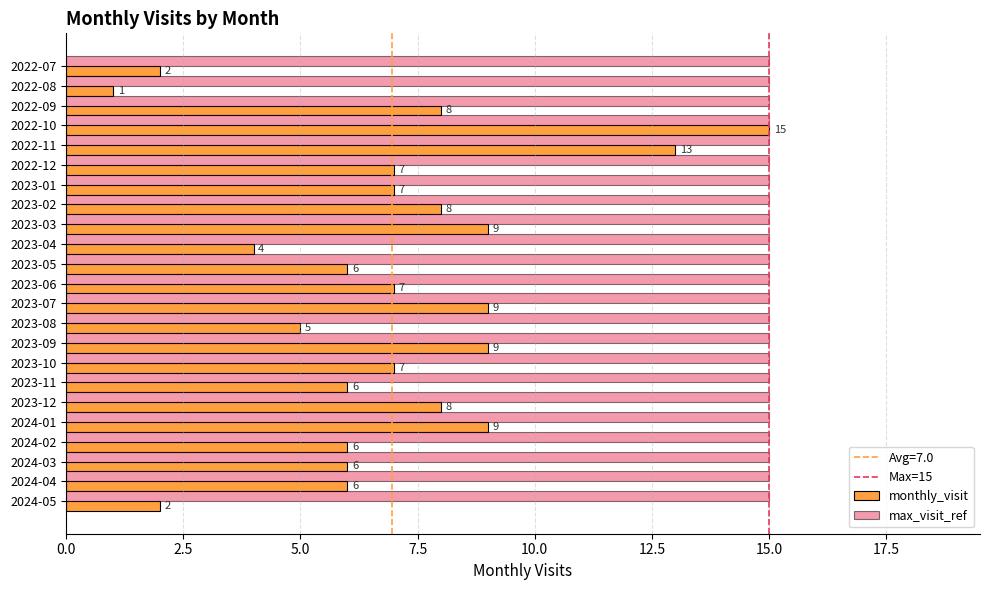

Read the monthly_visit value at 2023-03, to the nearest 10.

10